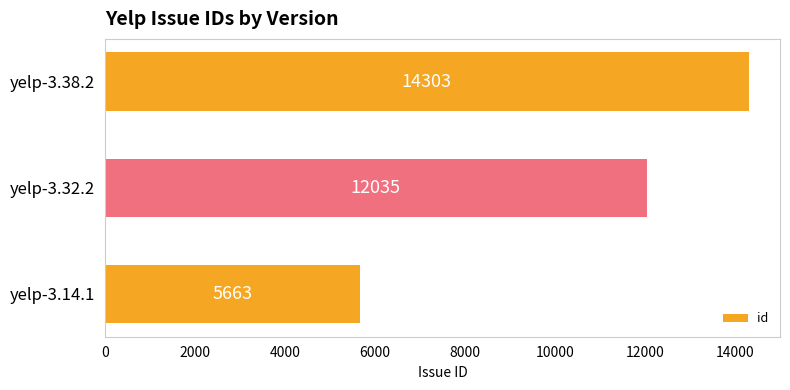

Reading bottom to top, list all the values displayed in this chart.

yelp-3.14.1=5663	yelp-3.32.2=12035	yelp-3.38.2=14303